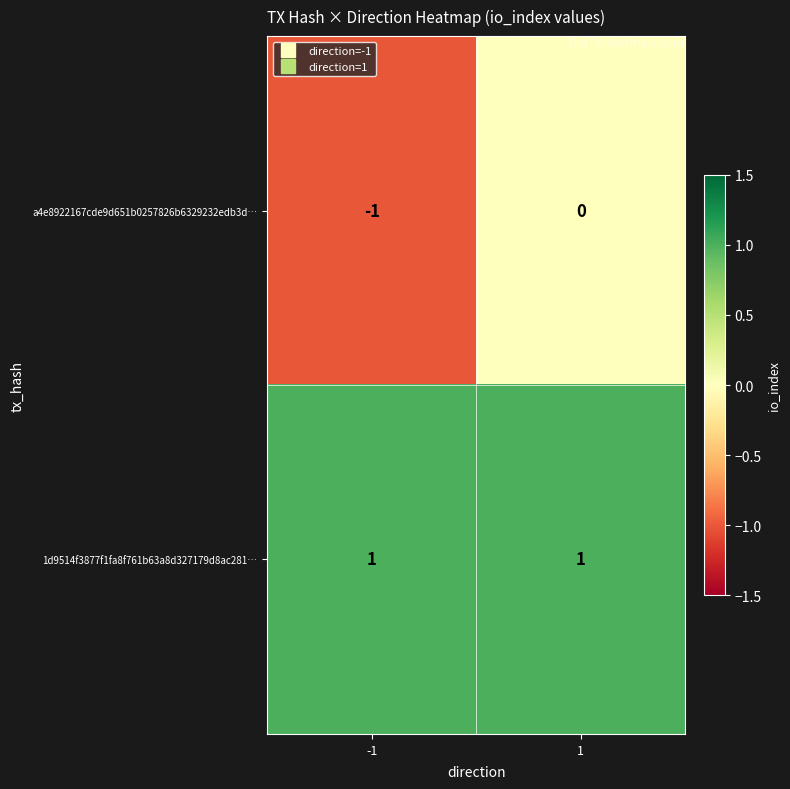

Count the number of categories in the chart.

2